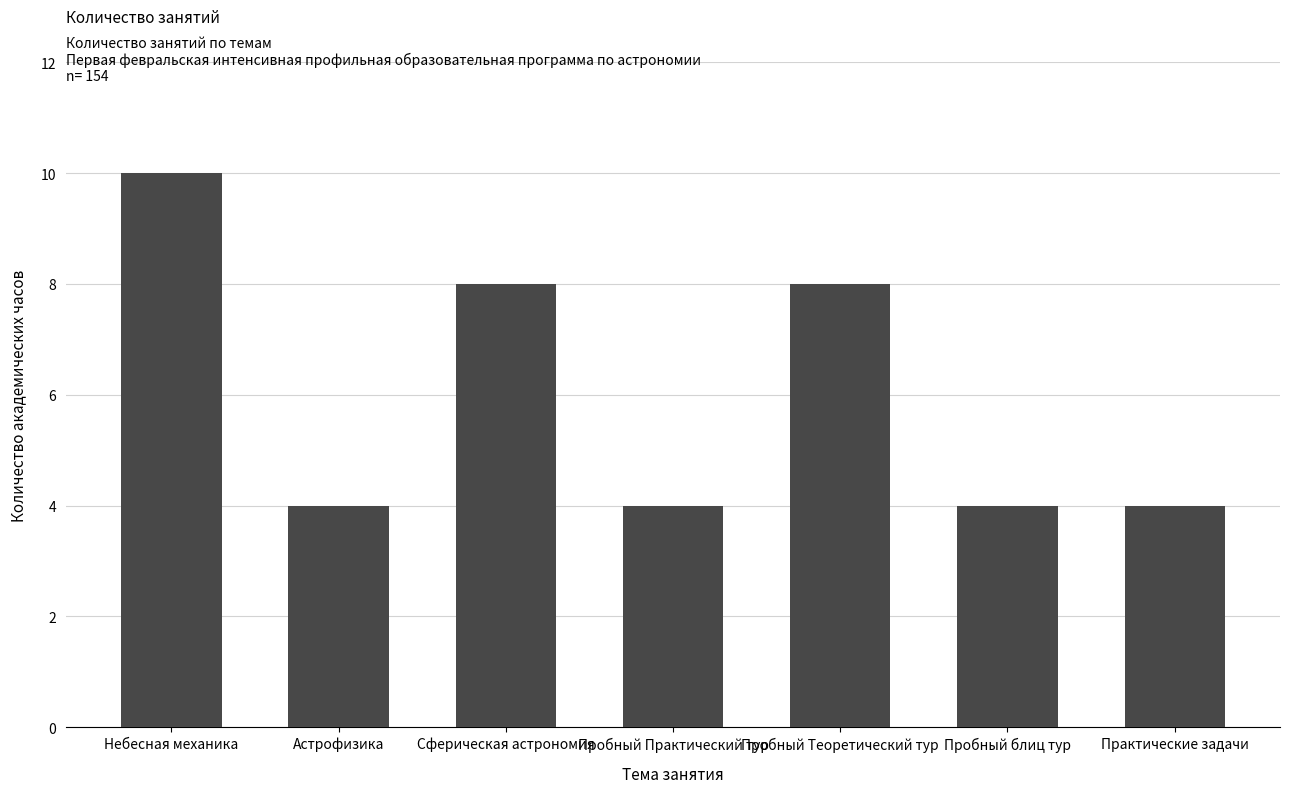

What value does the data have at Астрофизика?

4